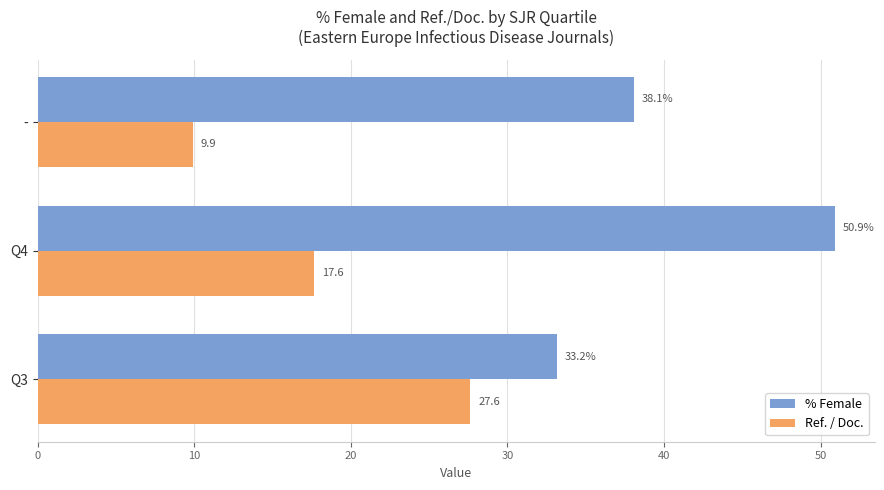

At which category does the chart reach its peak across all series?

Q4